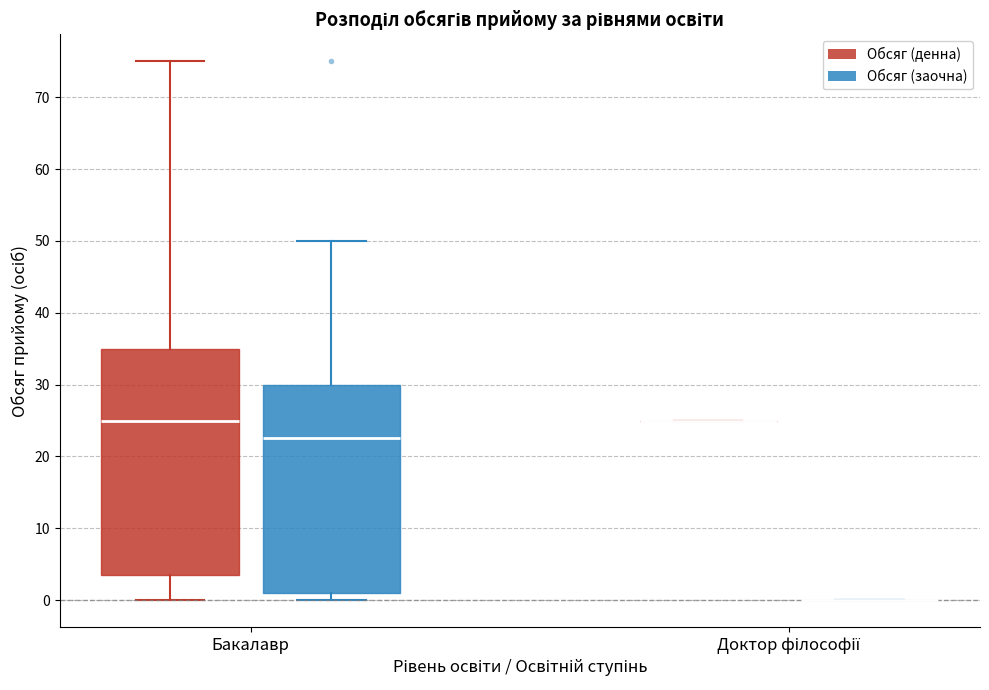

Where does the upper whisker of the box for Бакалавр (Обсяг (денна)) end on the y-axis? The values are not printed on the chart, so give them approximately, as read against the axis.

75